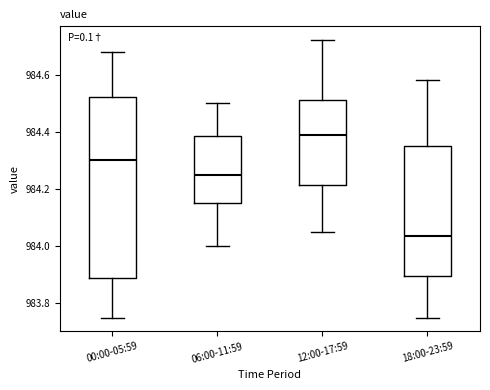

Which box has the lowest median line?

18:00-23:59